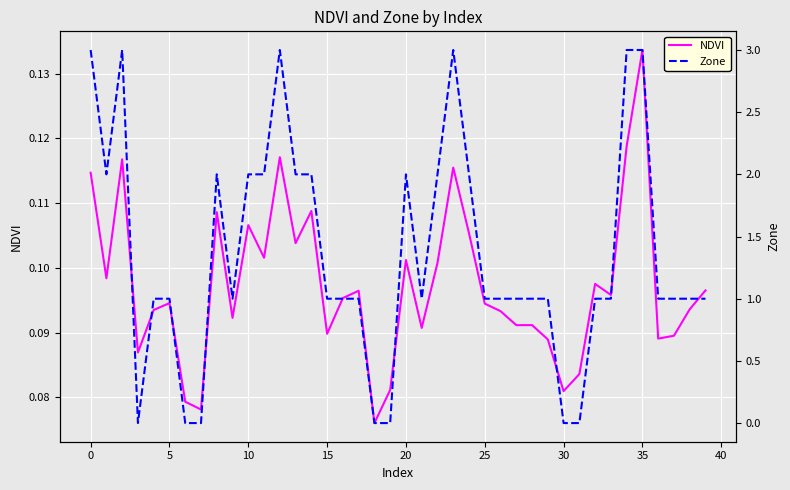

Which category has the highest value in the NDVI series?

35